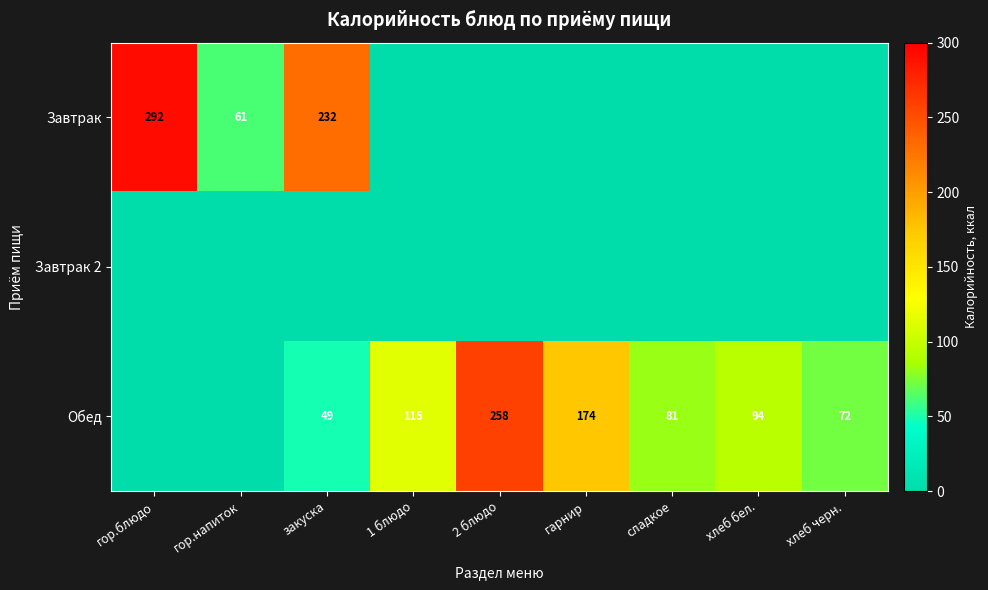

What is the difference between the Обед values at 1 блюдо and гарнир?

59